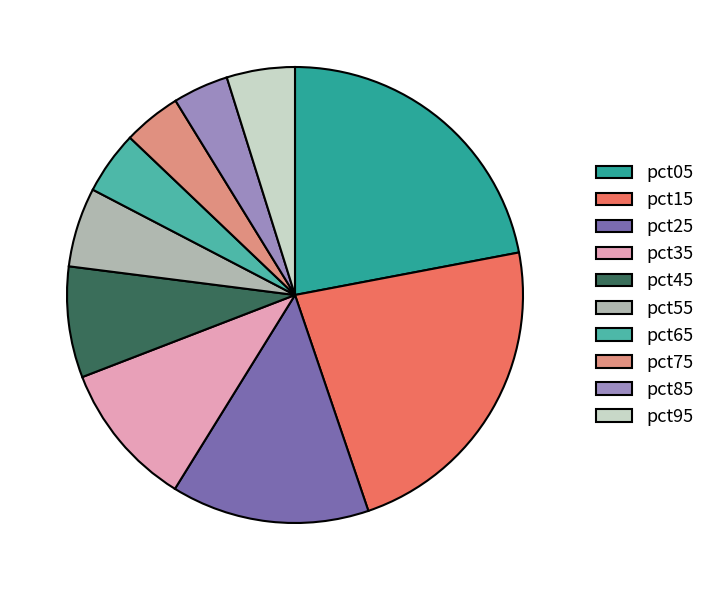

Do pct15 and pct05 together represent more than half of the pie?

No